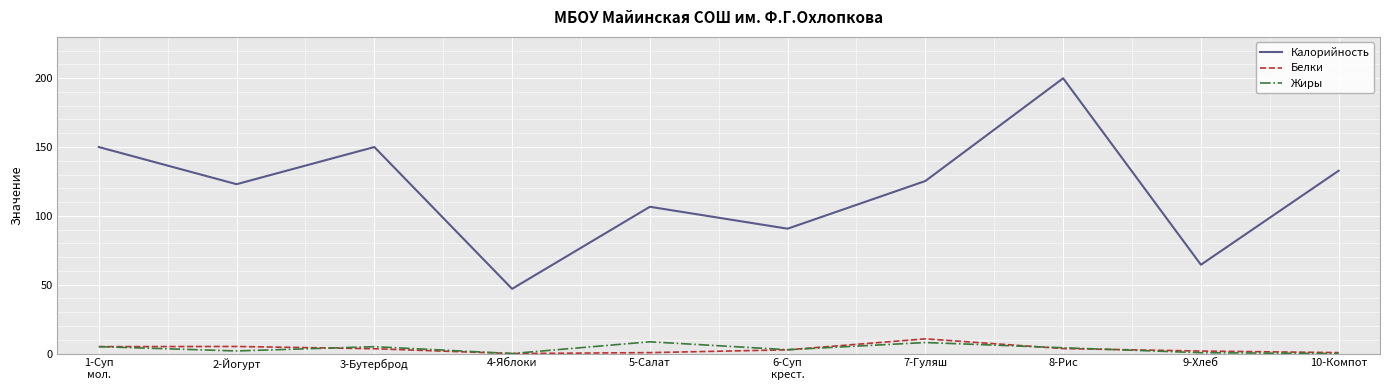

What is the difference between the highest and lowest values at 7-Гуляш?

117.3